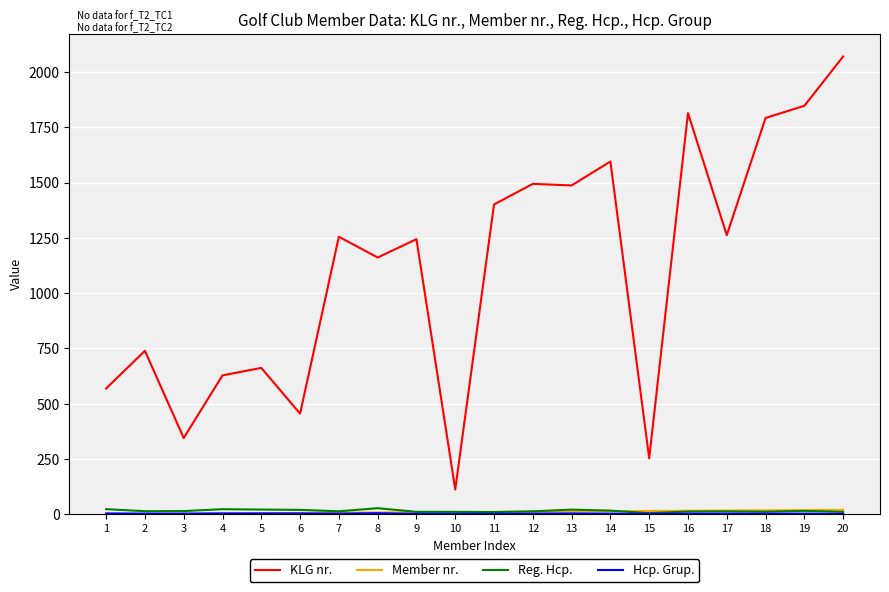

Which series has the largest total across all categories?

KLG nr.